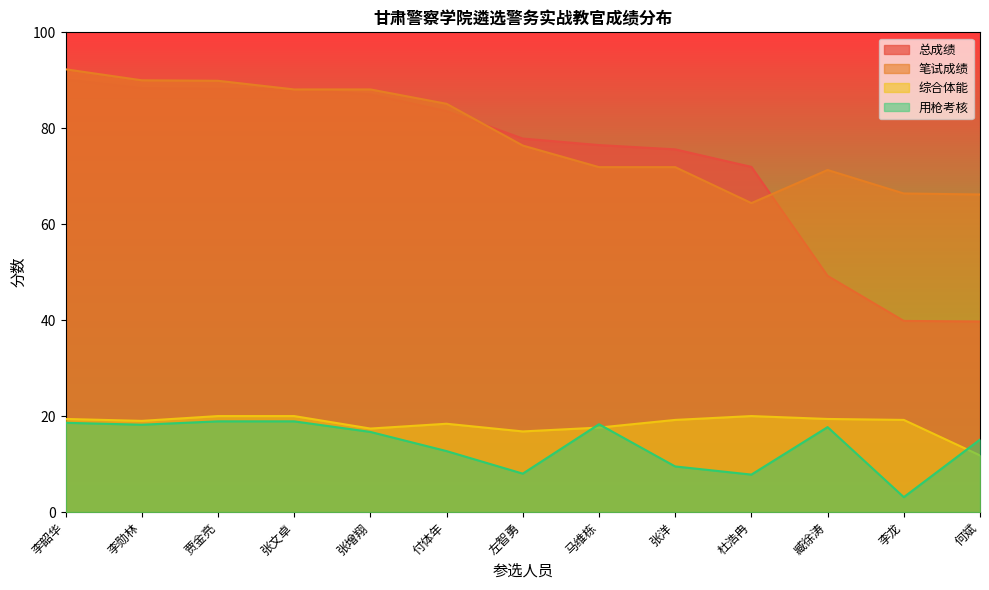

The 总成绩 series shows 88.4 at 李勋林. True or false?

True